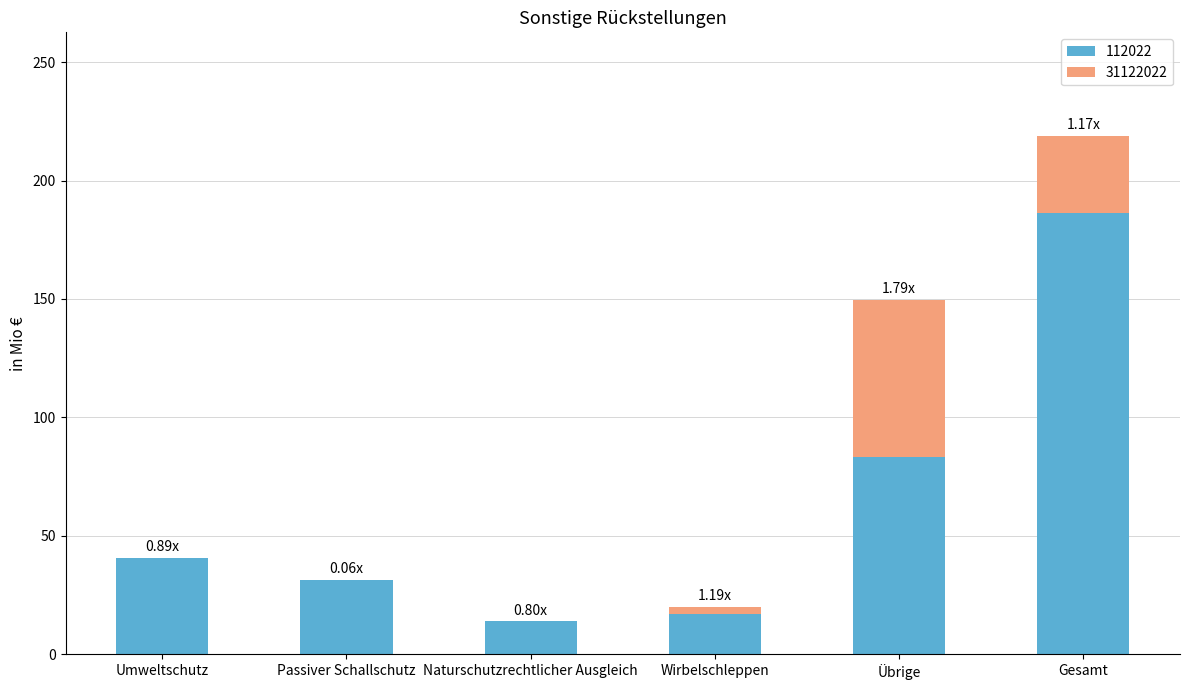

What is the total value across all series at Übrige?

149.7